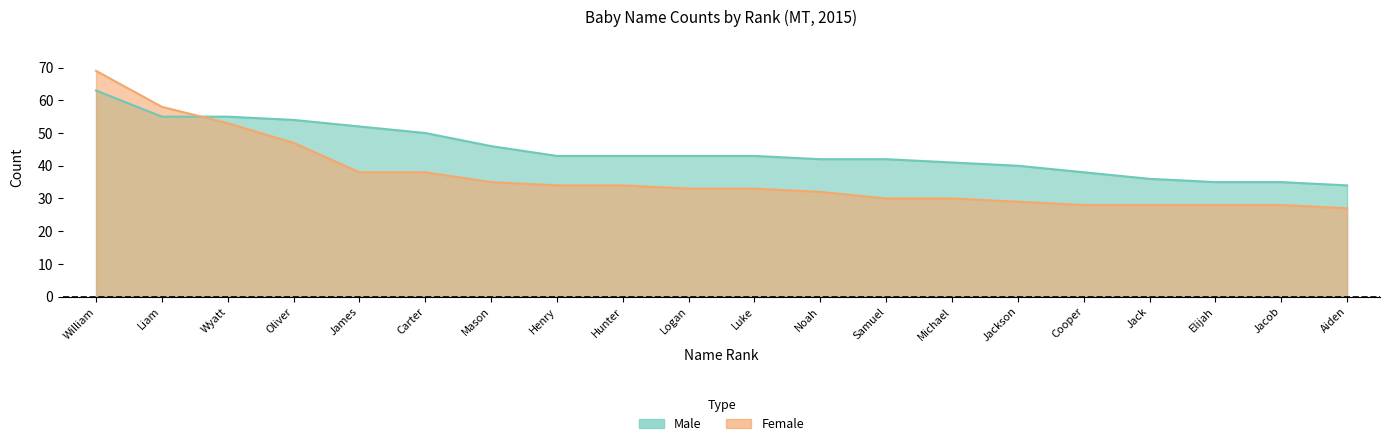

At which label is Female closest to 48?

Oliver